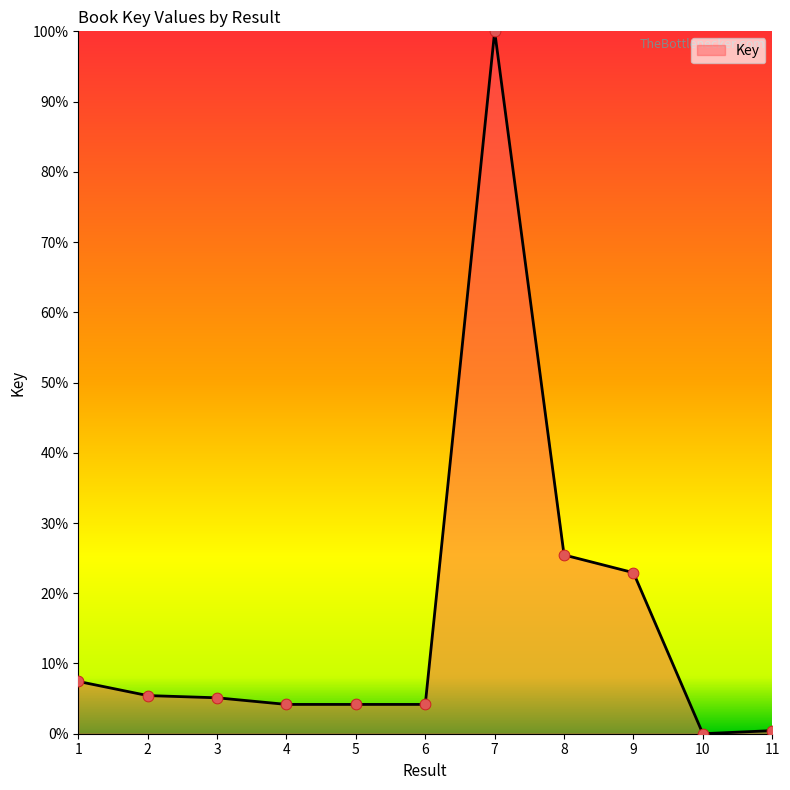

What is the change in value from 2 to 10?

-5.4